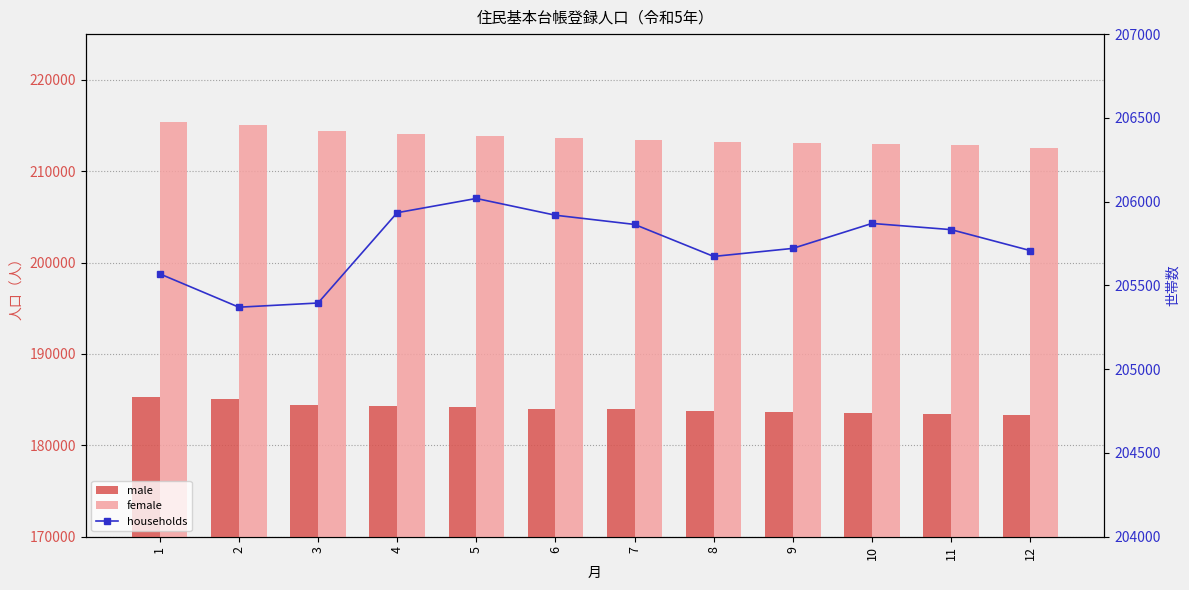

At which label is households closest to 205694?

12